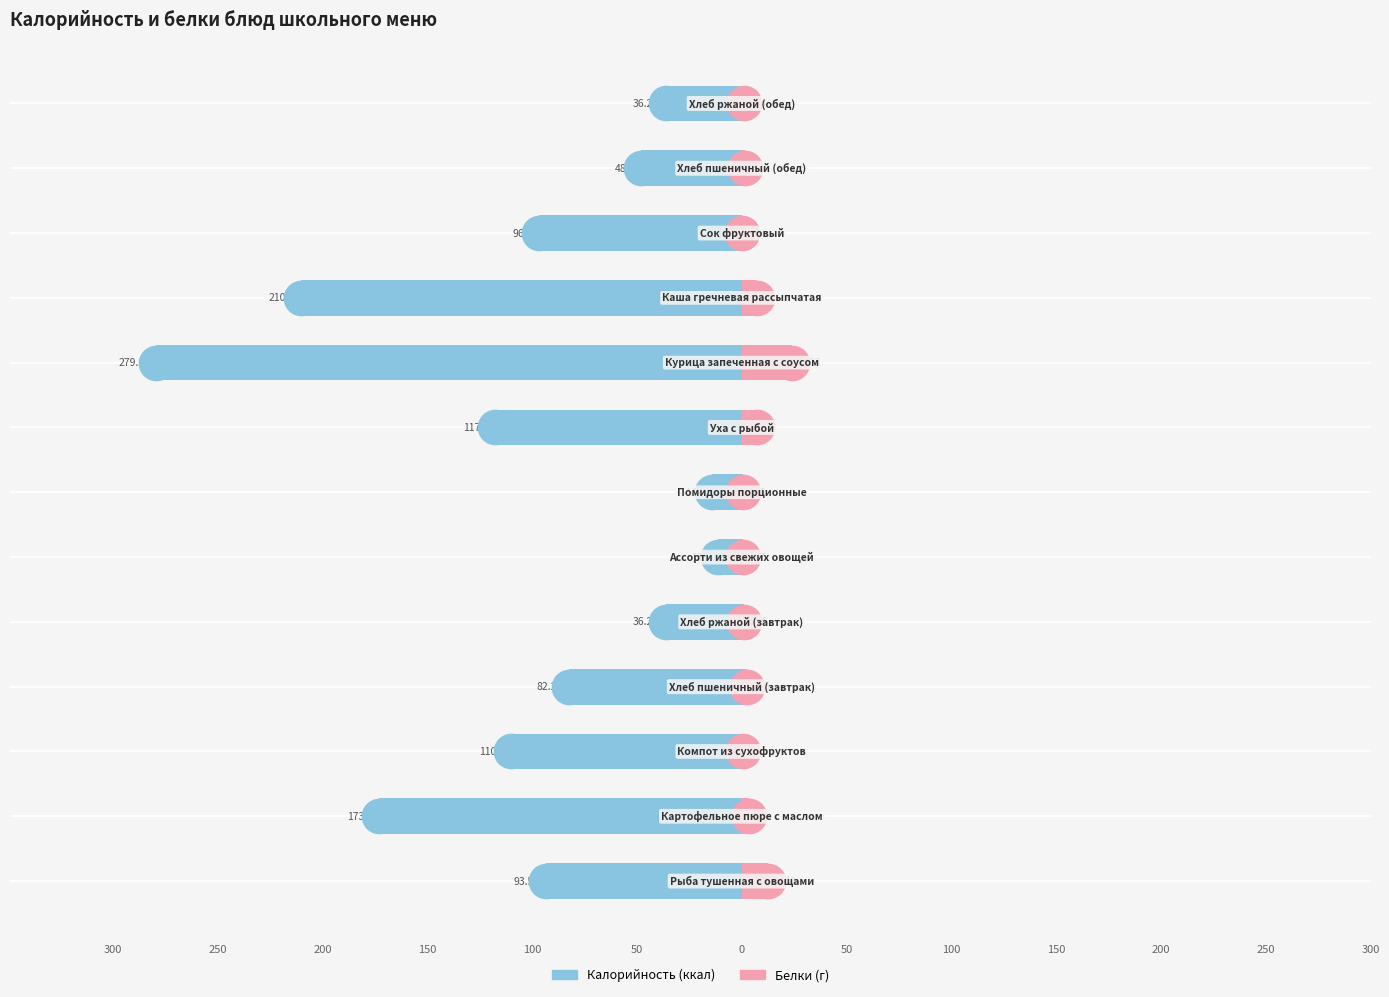

What are all the series names shown in the legend?

Калорийность, Белки